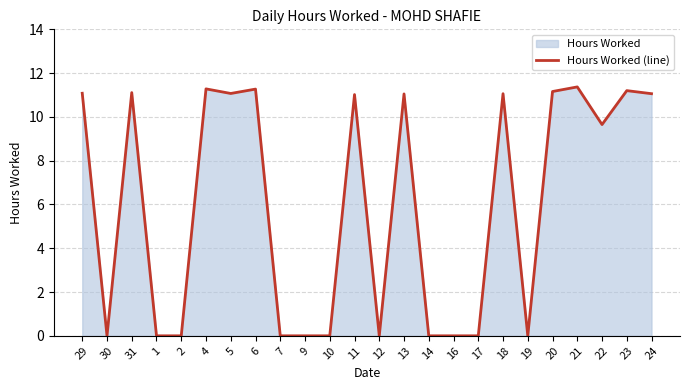

How many lines are shown in the chart?

1